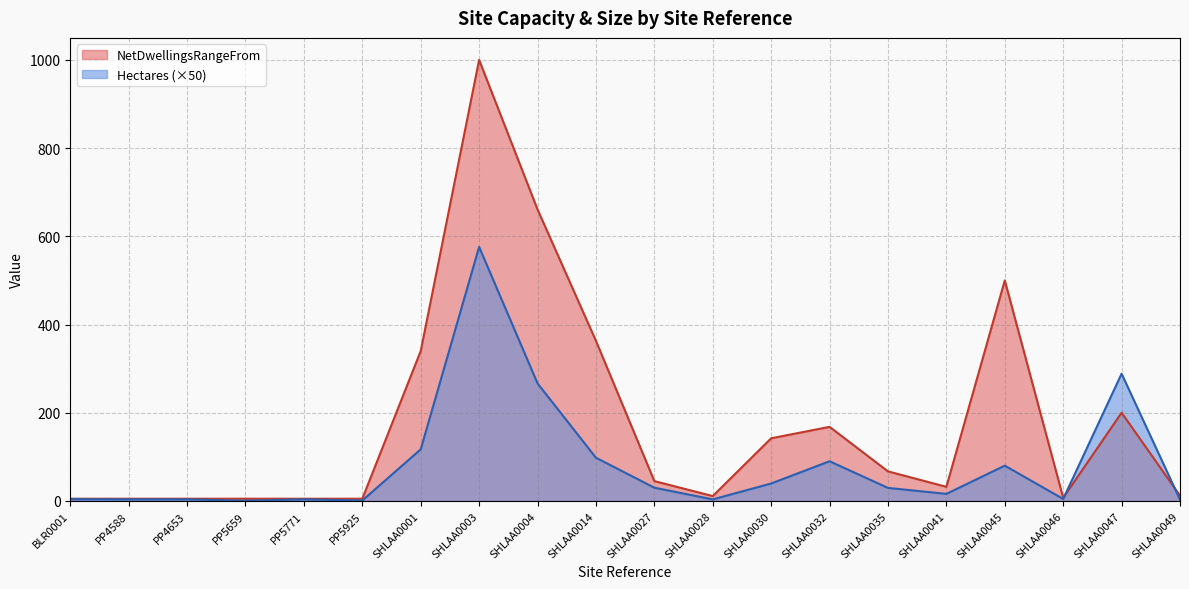

What is the label of the 19th point from the right?

PP4588